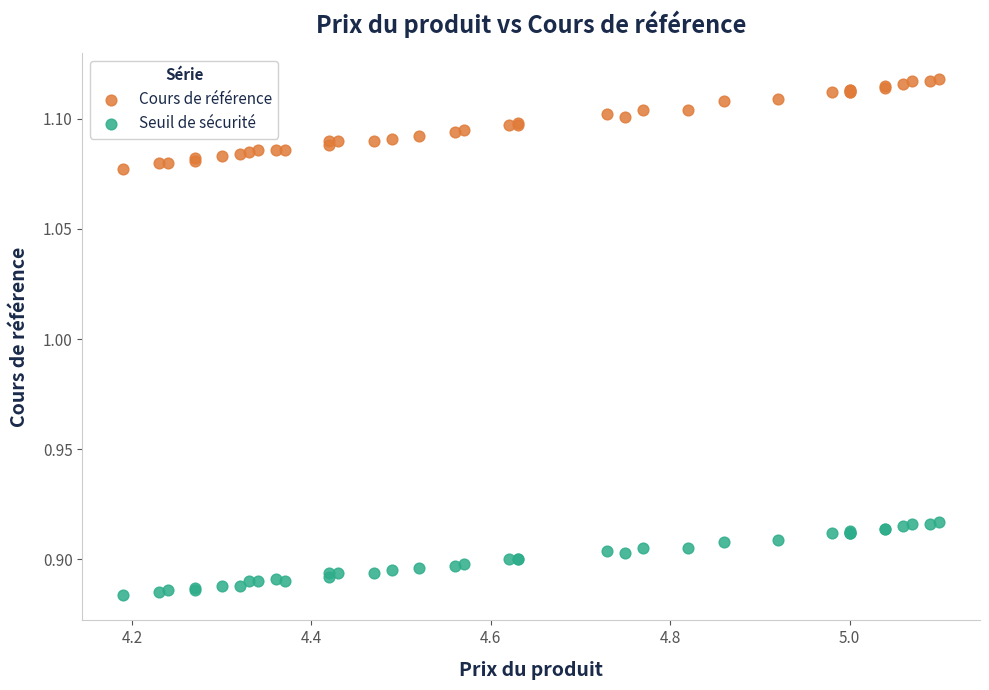

Which series contains the highest Y value?

Cours de référence